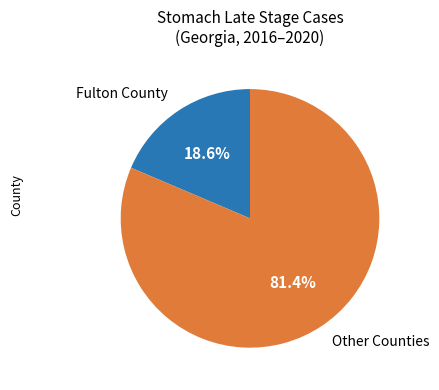

Rank the categories by value from lowest to highest.

Fulton County, Other Counties